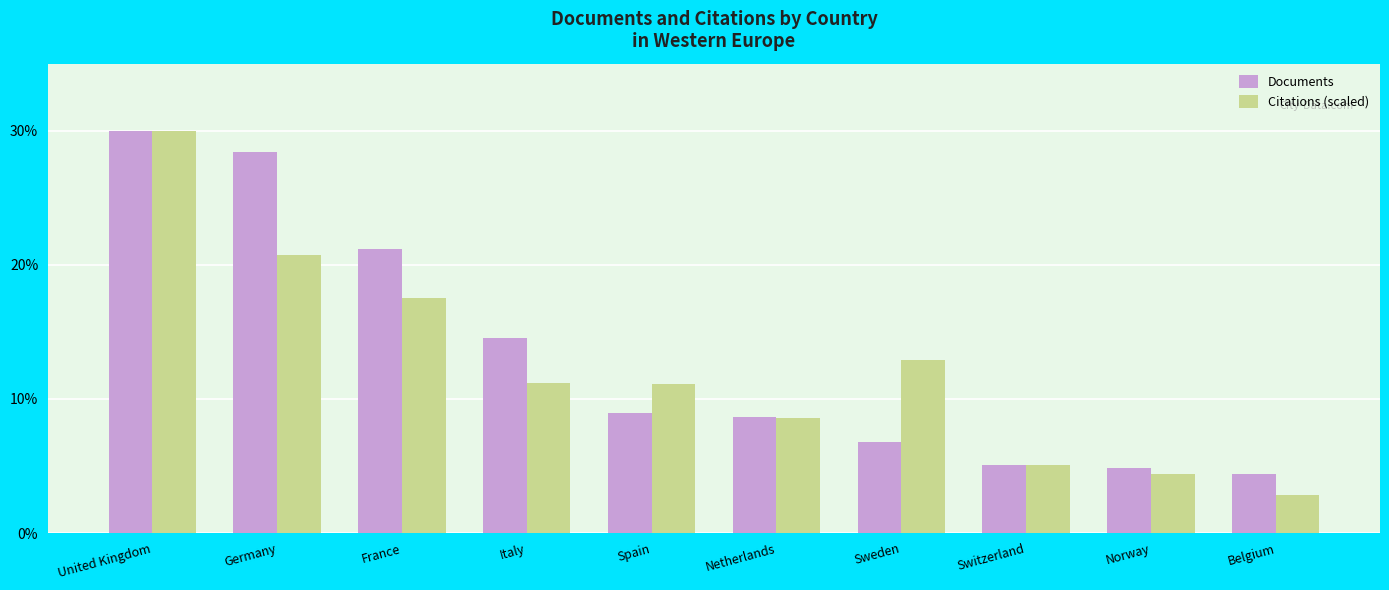

What is the difference between the highest and lowest values at Spain?

2.2